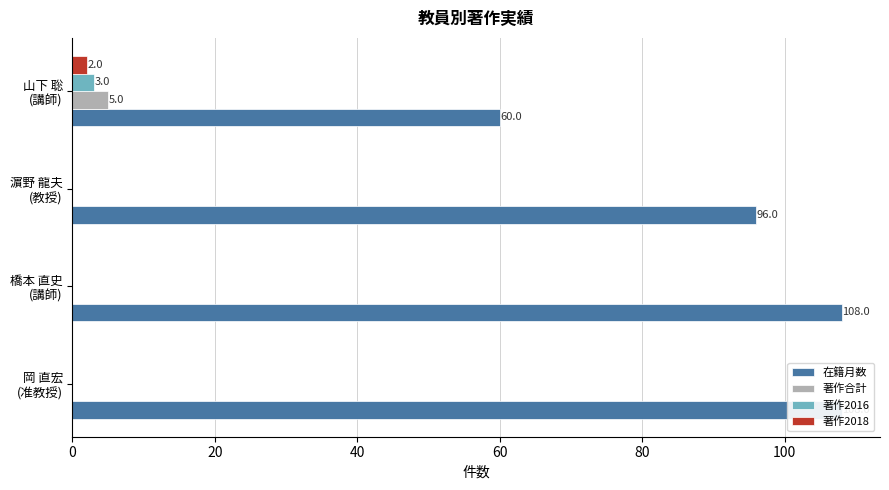

Reading left to right, list all the values displayed in this chart.

在籍月数: 0=108	20=108	40=96	60=60
著作合計: 0=0	20=0	40=0	60=5
著作2016: 0=0	20=0	40=0	60=3
著作2018: 0=0	20=0	40=0	60=2